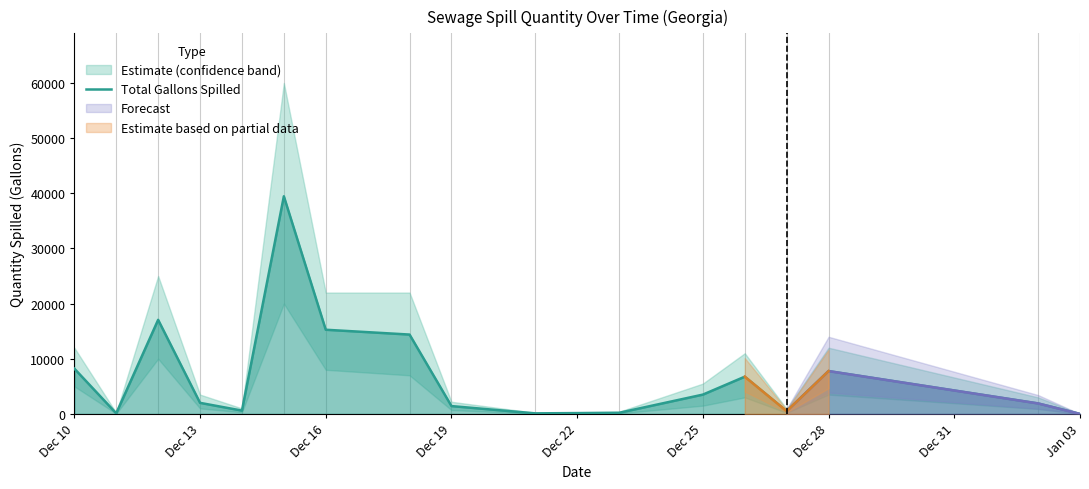

What is the maximum value for Total Gallons Spilled?

39455